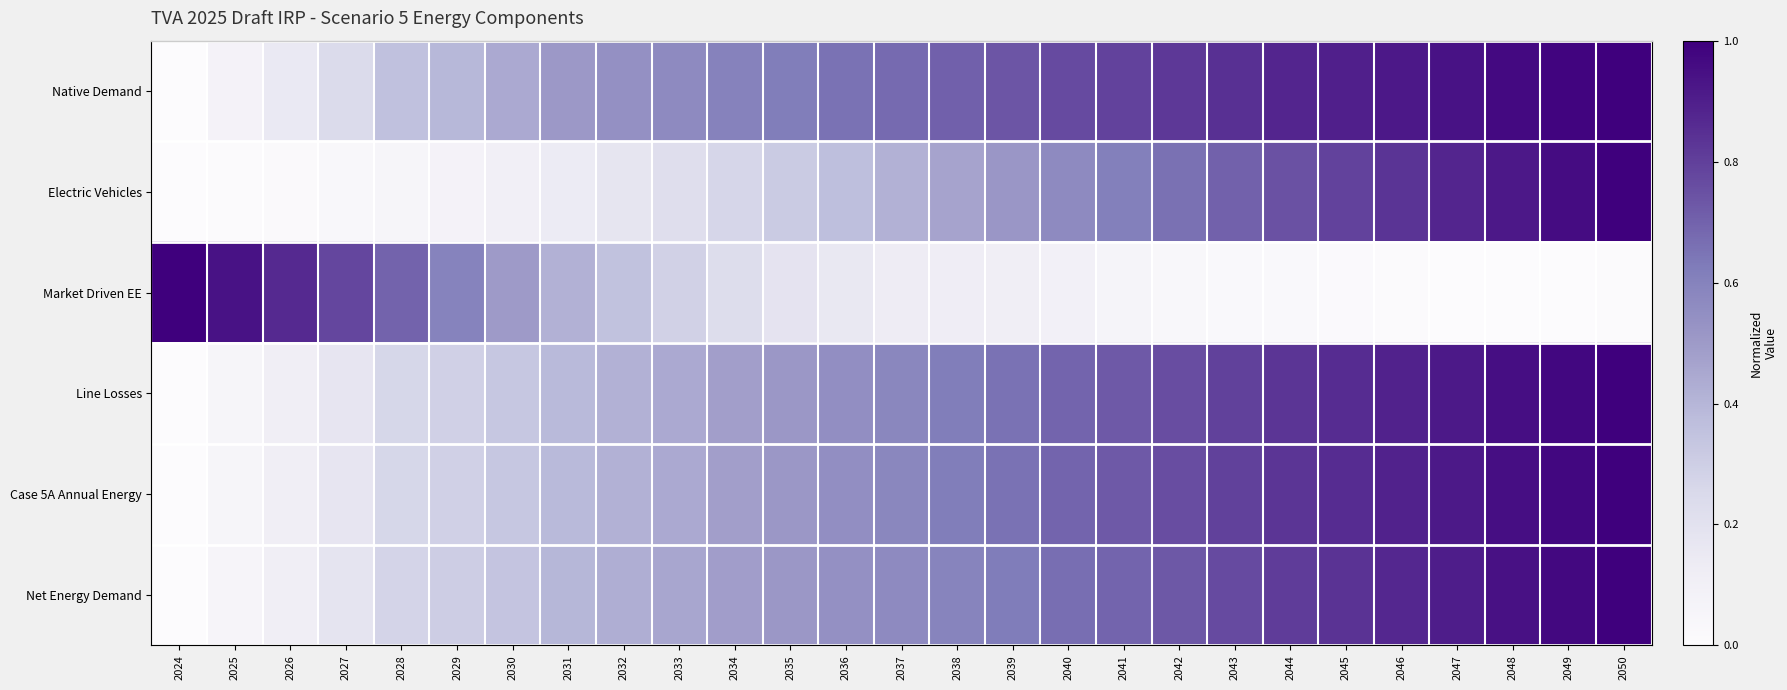

Is it true that Market Driven EE equals 0.1 at 2038?

True